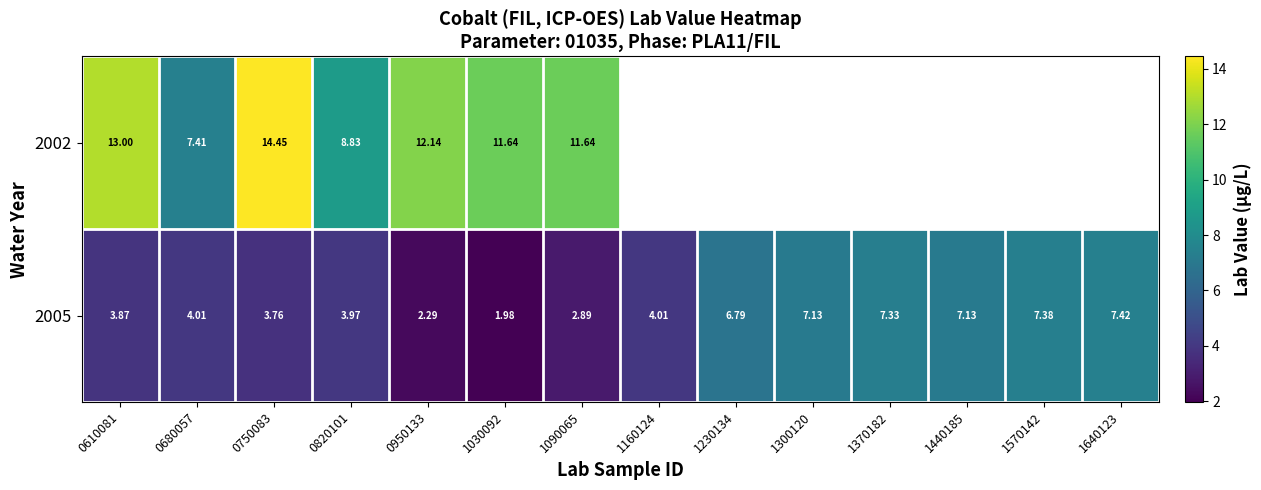

Which series has the widest spread of values?

2002